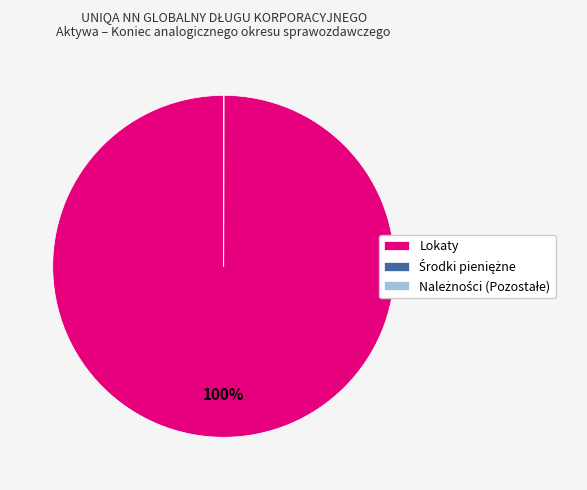

To the nearest percent, what percentage of the pie is Lokaty?

100%